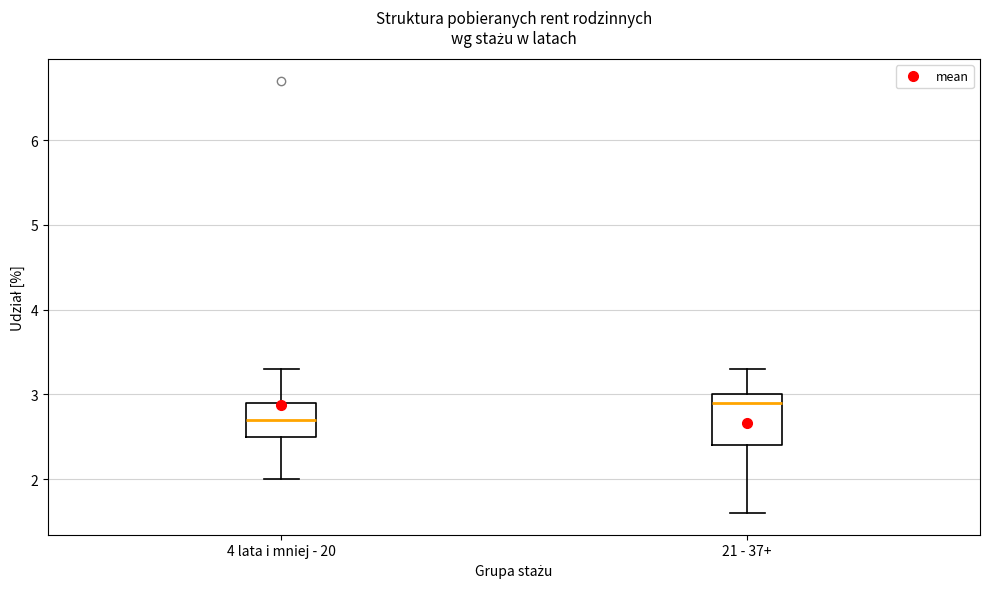

Which box's median line is the highest?

21 - 37+